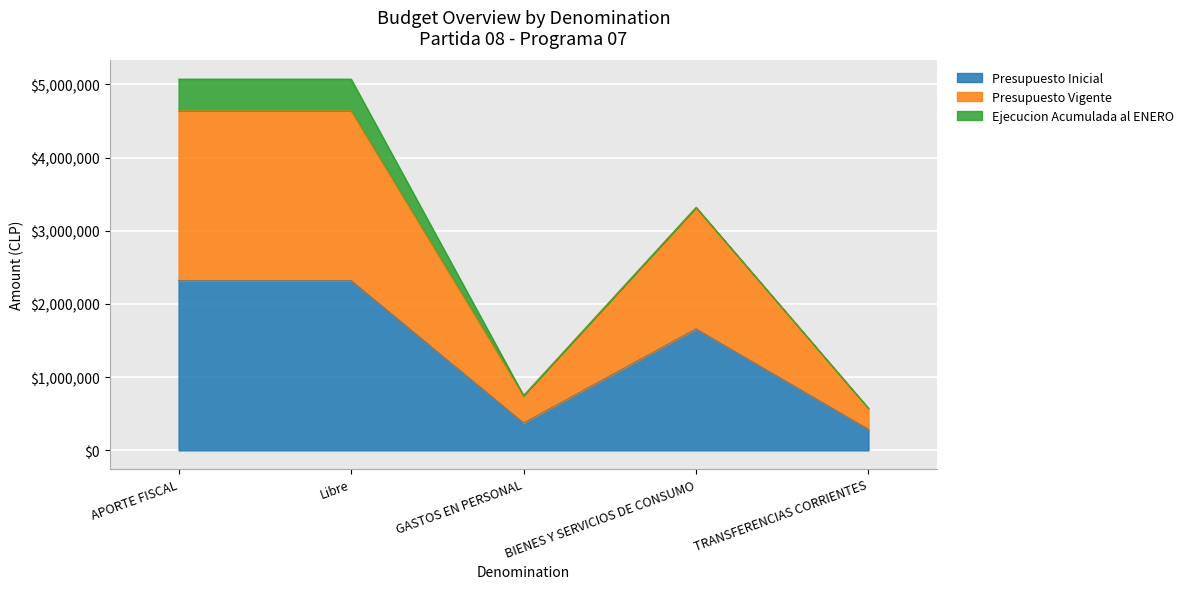

What is the value of the Presupuesto Vigente point at the 5th from the left?

573418